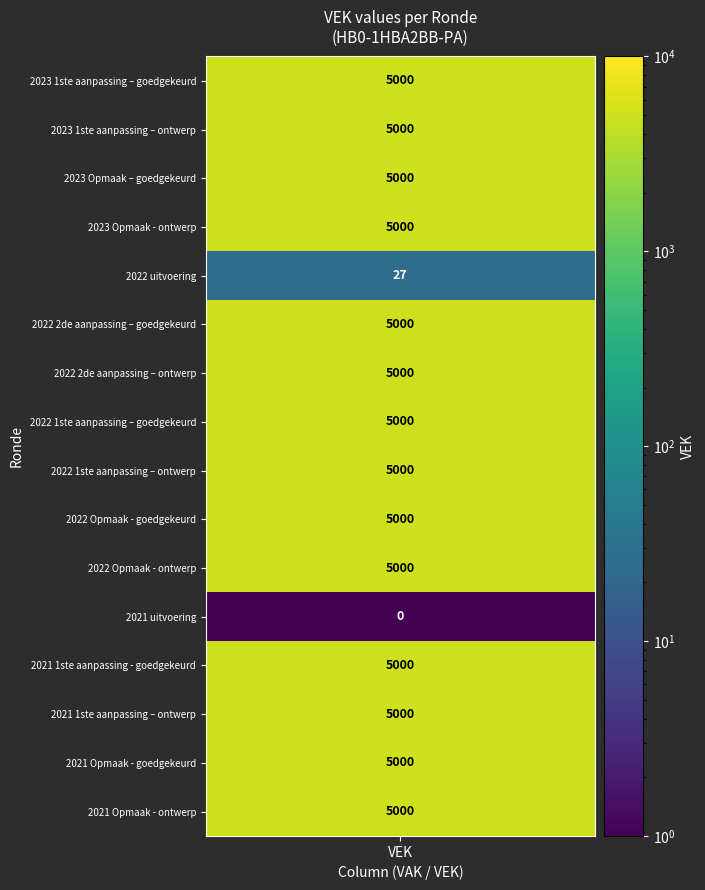

At which category does the chart reach its minimum across all series?

2021 uitvoering